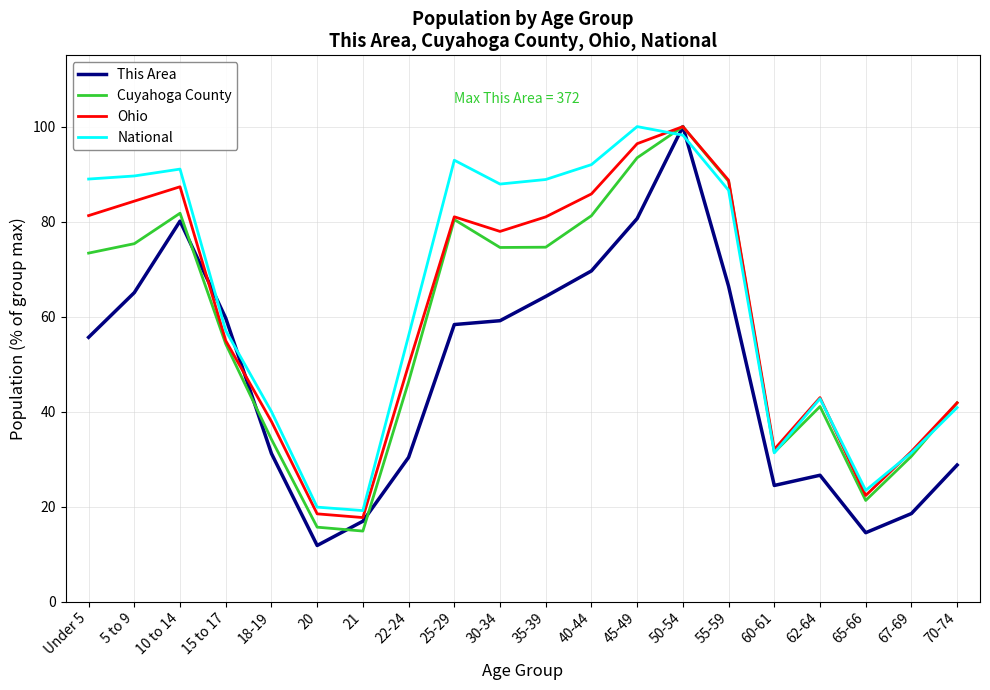

What is the total value across all series at 25-29?

312.7